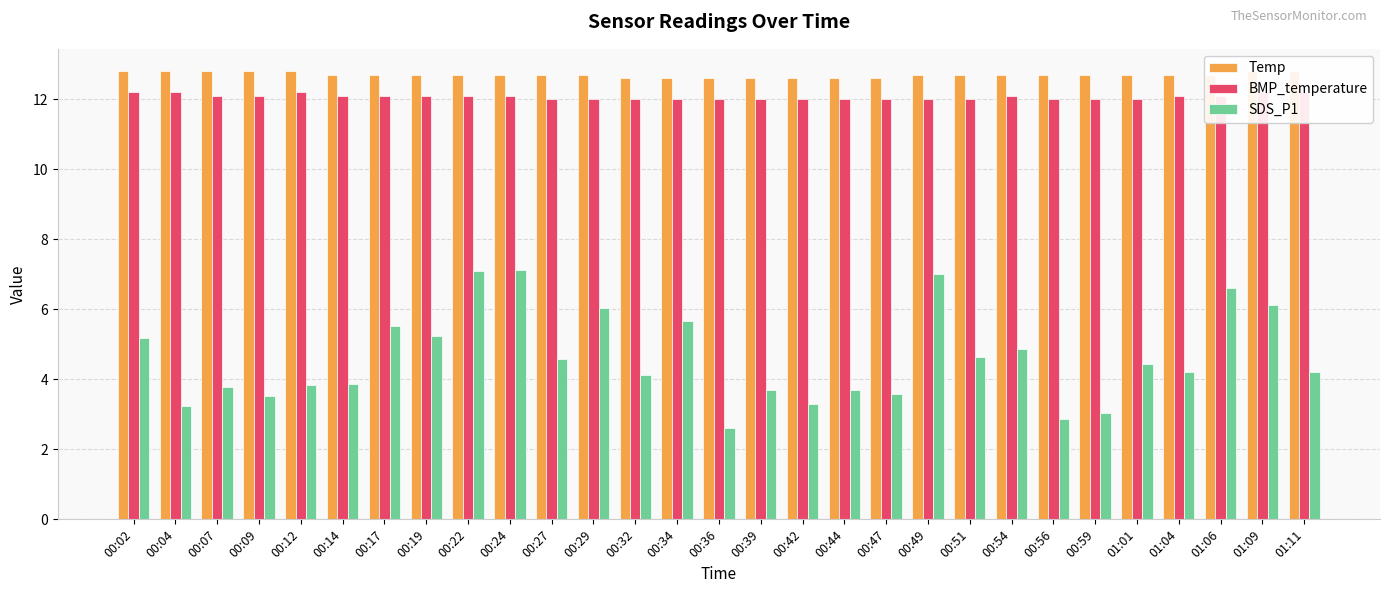

What is the value of the Temp bar at the 8th from the left?

12.7